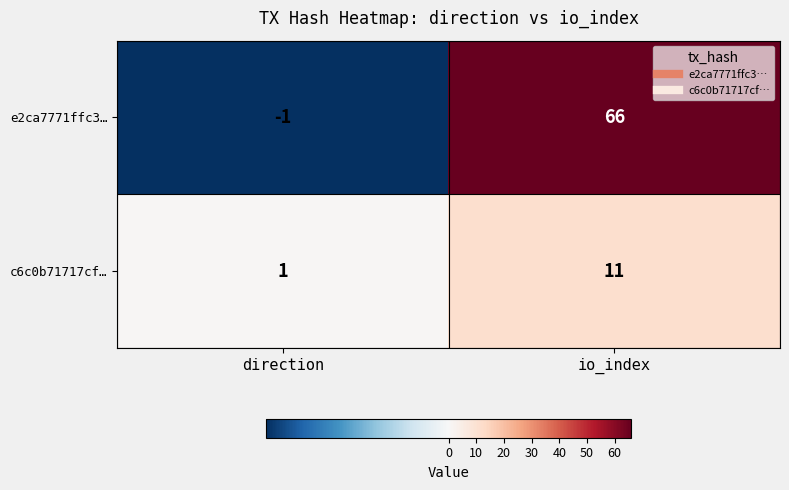

Which series has the largest range (max minus min)?

e2ca7771ffc3…